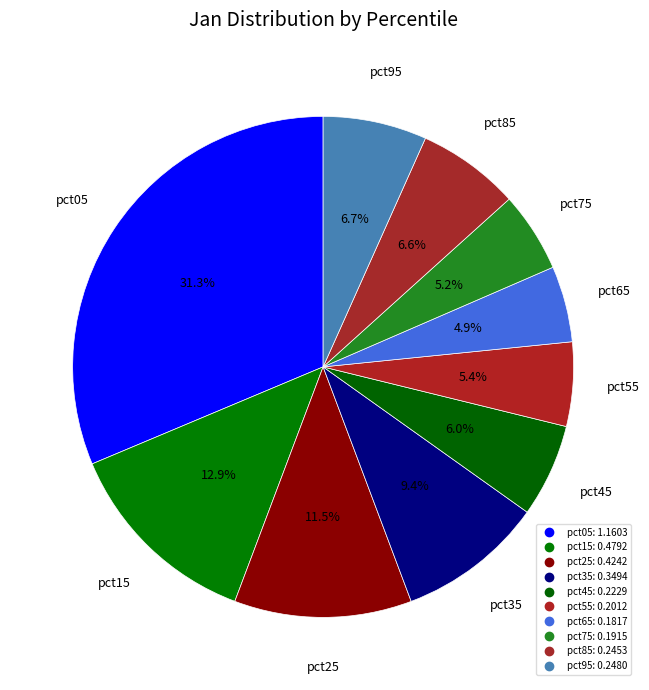

The pct95 slice represents 7% of the pie. True or false?

True